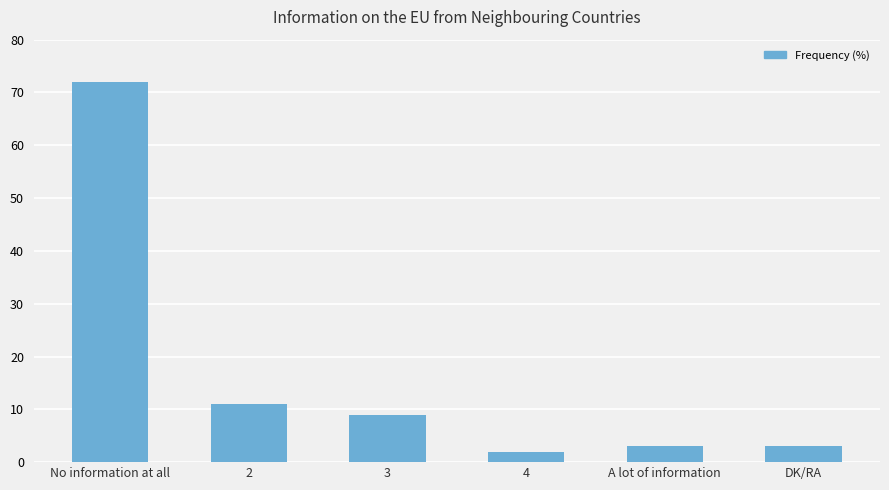

What is the sum of all values?

100